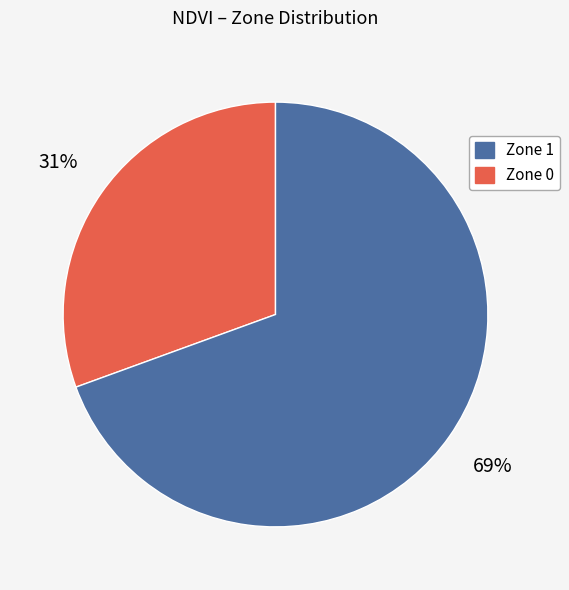

Does any single category account for the majority?

Yes